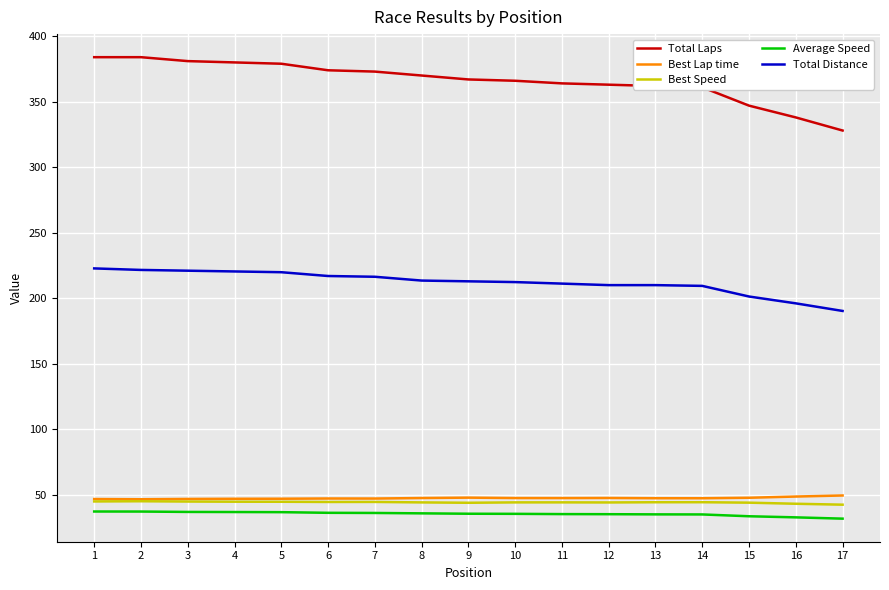

What is the minimum value shown in the chart?

31.7